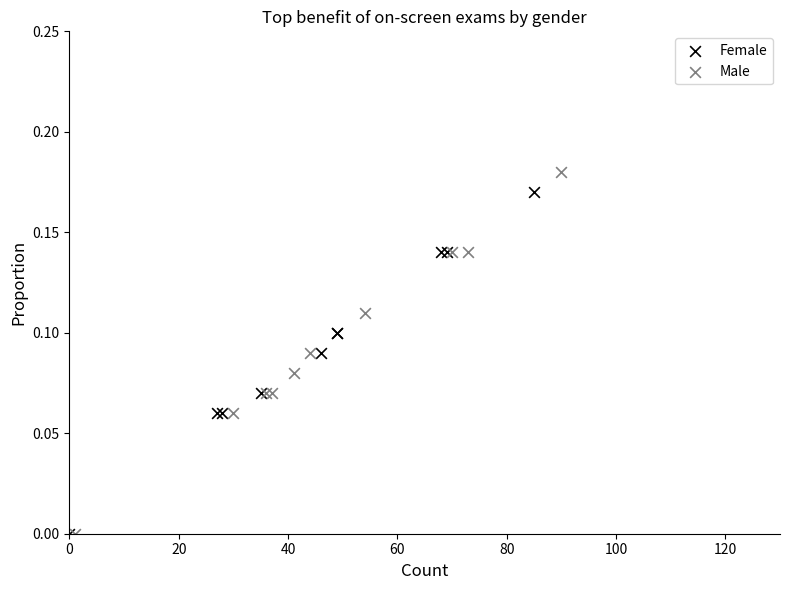

Which series reaches the maximum Y coordinate?

Male